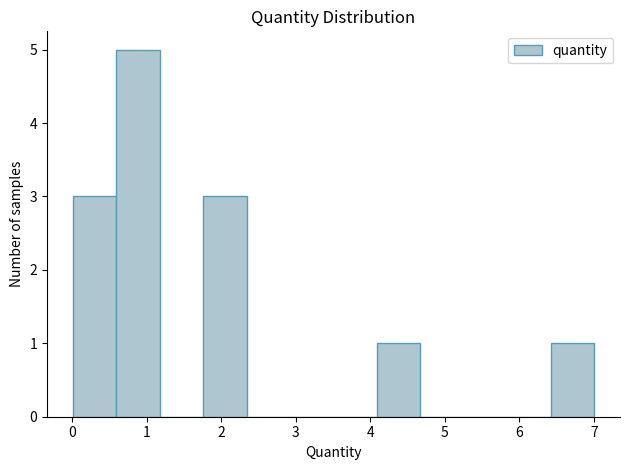

Over which range of the x-axis is the bar tallest?

0.6 to 1.2